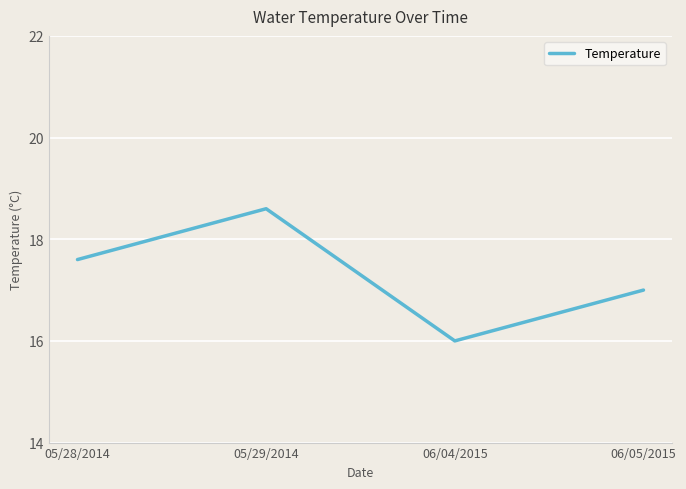

What is the difference between the values at 05/29/2014 and 06/04/2015?

2.6